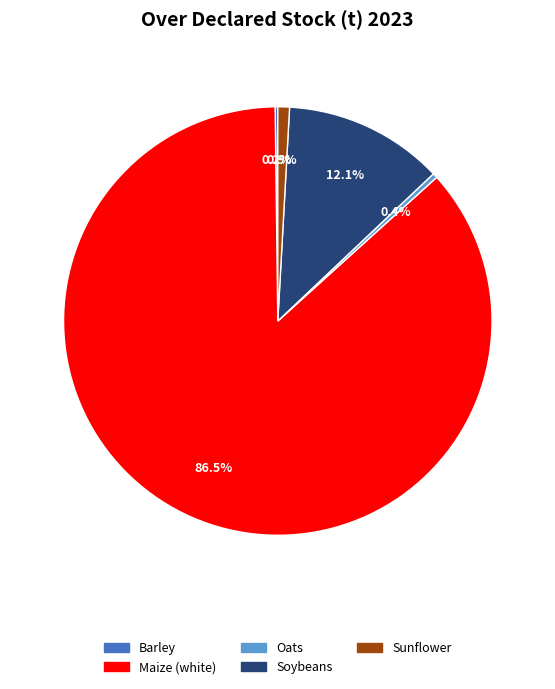

Is there a majority slice in this chart?

Yes